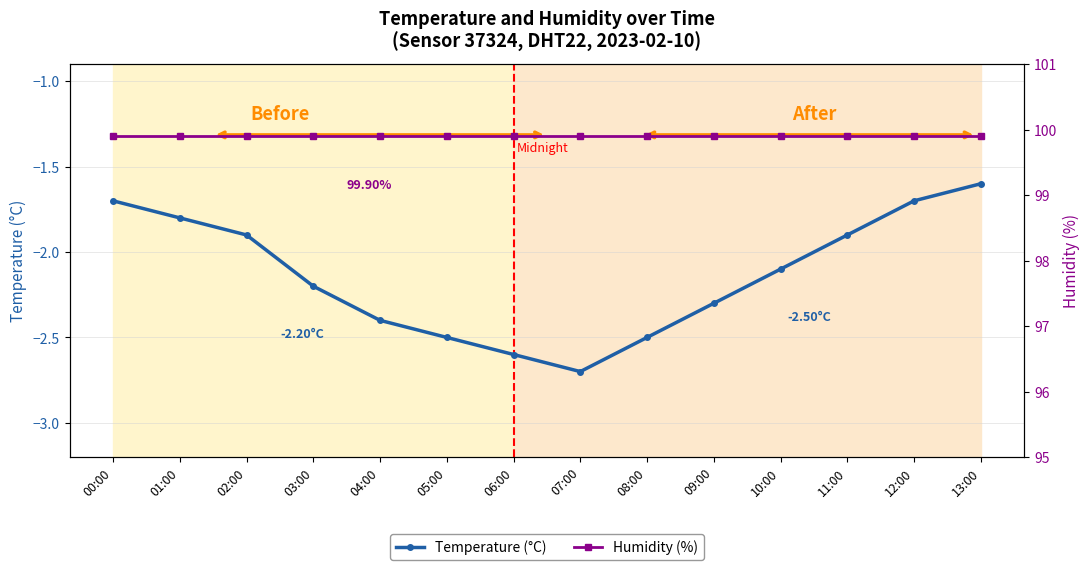

What is the lowest value of the Humidity (%) series?

99.9